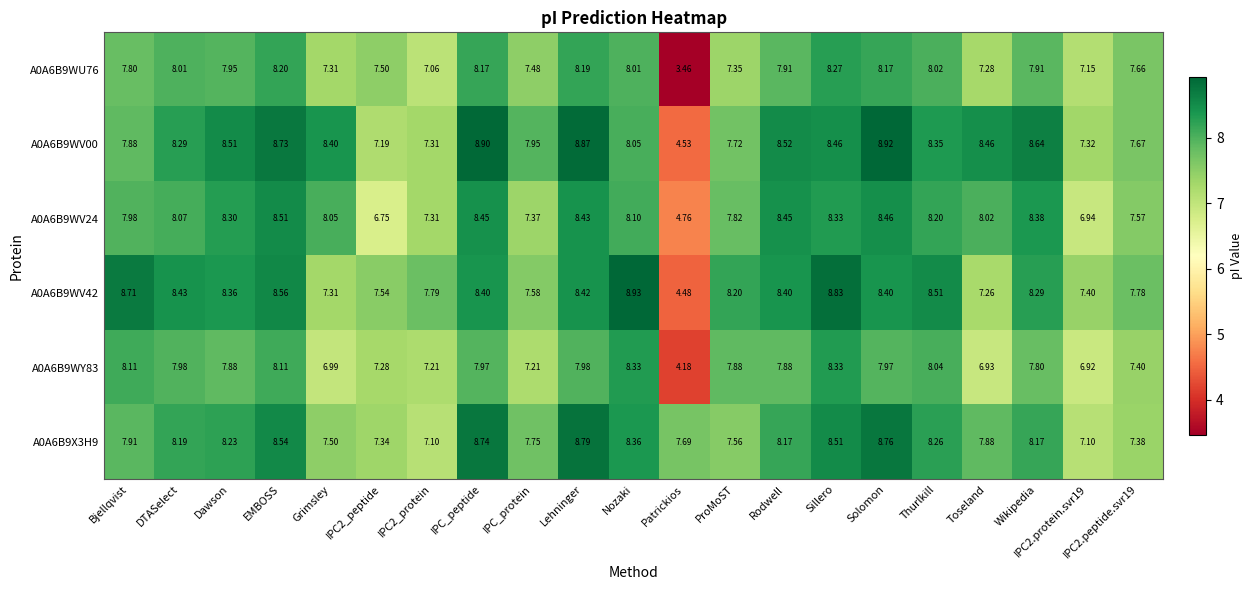

Which label corresponds to the smallest value in the chart?

Patrickios